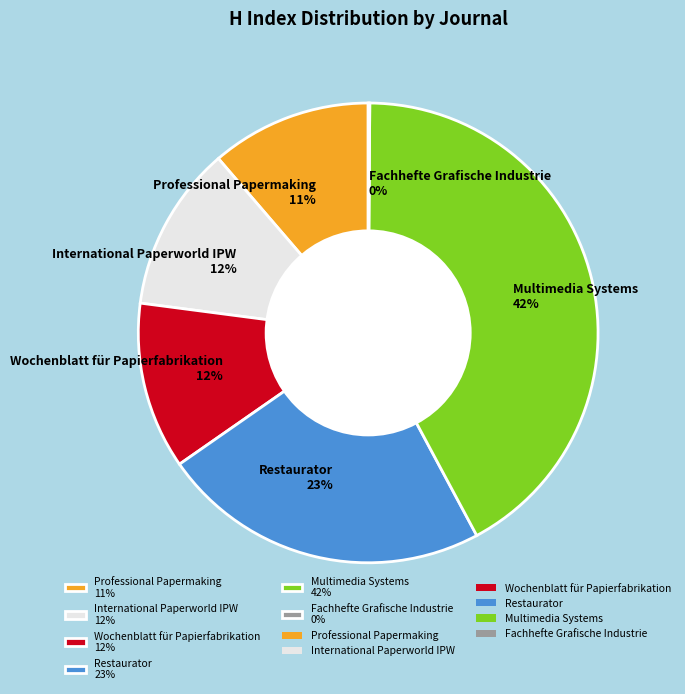

Approximately how many times larger is the value at Wochenblatt für Papierfabrikation 12% compared to Restaurator 23%?

0.5